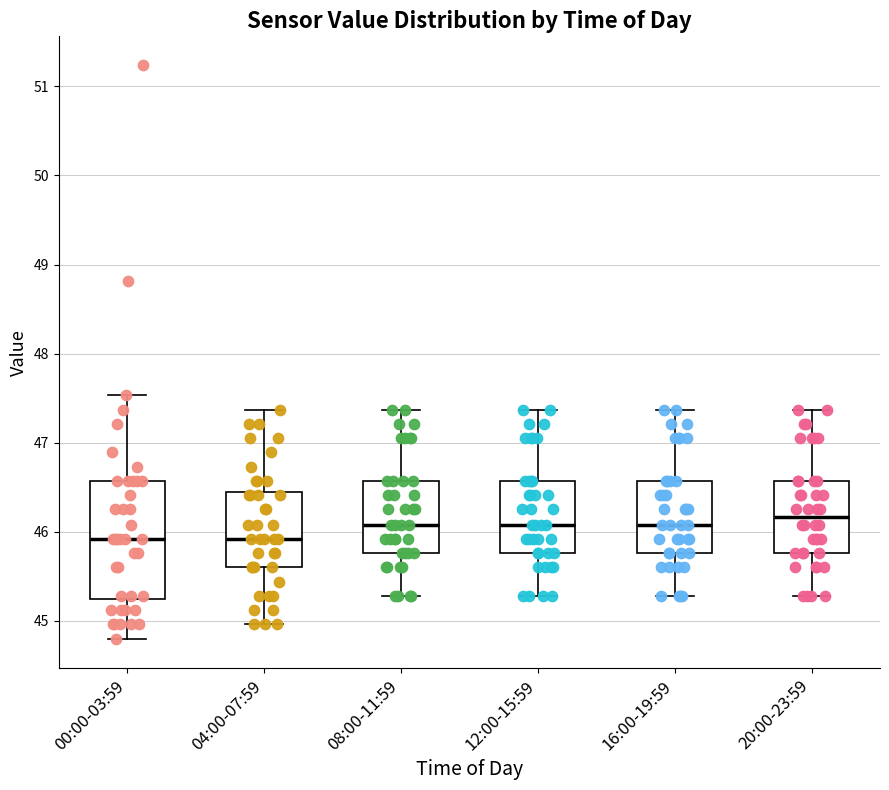

Reading left to right, read every box against the y-axis: the position of its median line, the range the box covers, and the ends of its whiskers. The values are not printed on the chart, so give them approximately, as read against the axis.

00:00-03:59: median 45.9, box 45.2 to 46.6, whiskers 44.8 to 47.5
04:00-07:59: median 45.9, box 45.6 to 46.5, whiskers 45.0 to 47.4
08:00-11:59: median 46.1, box 45.8 to 46.6, whiskers 45.3 to 47.4
12:00-15:59: median 46.1, box 45.8 to 46.6, whiskers 45.3 to 47.4
16:00-19:59: median 46.1, box 45.8 to 46.6, whiskers 45.3 to 47.4
20:00-23:59: median 46.2, box 45.8 to 46.6, whiskers 45.3 to 47.4